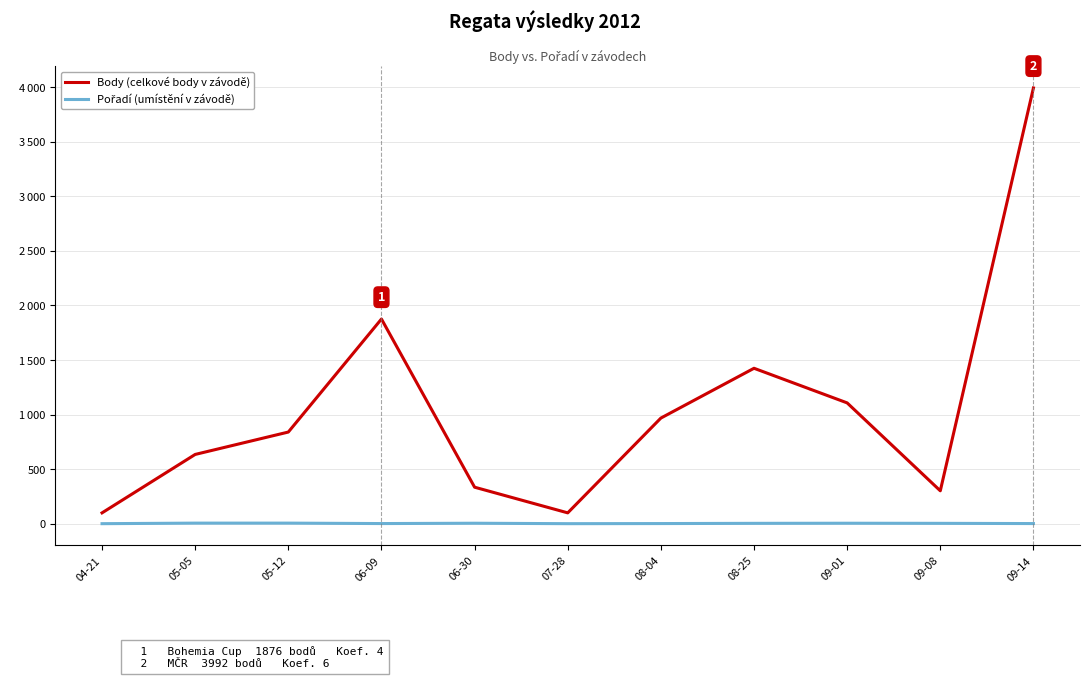

Is this an area chart (filled region under the line)?

No